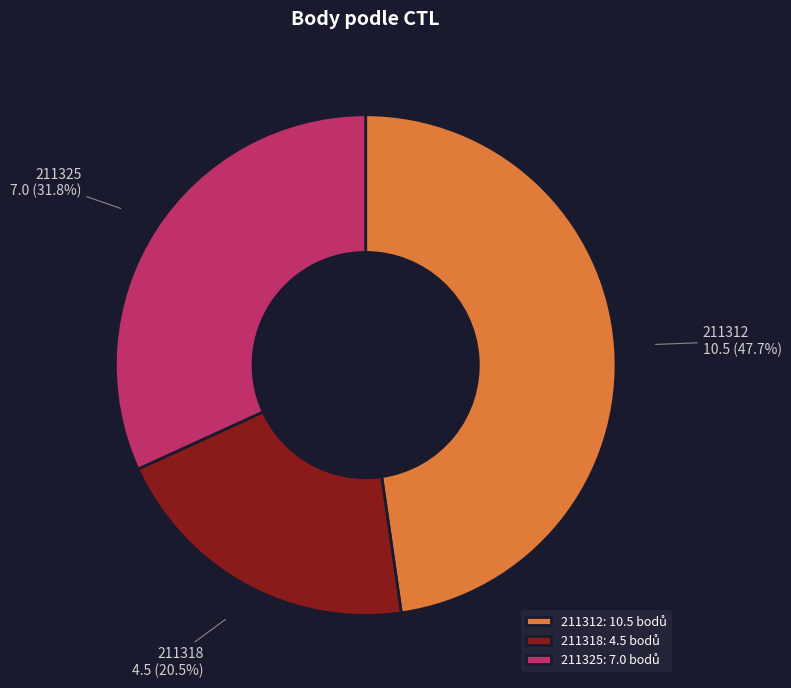

Rank the categories by value from highest to lowest.

211312, 211325, 211318